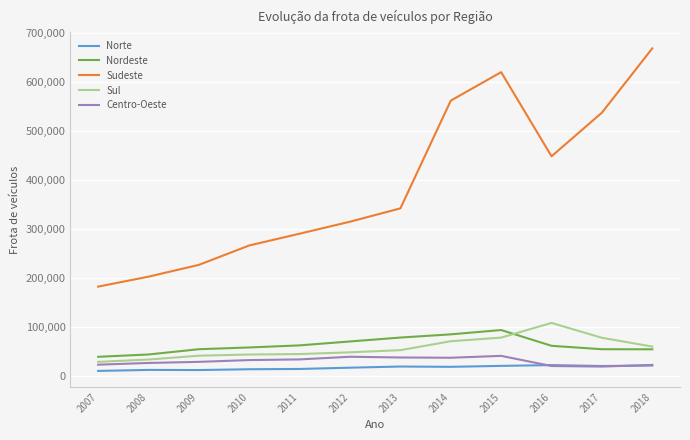

List the labels in order of Sudeste value, largest first.

2018, 2015, 2014, 2017, 2016, 2013, 2012, 2011, 2010, 2009, 2008, 2007